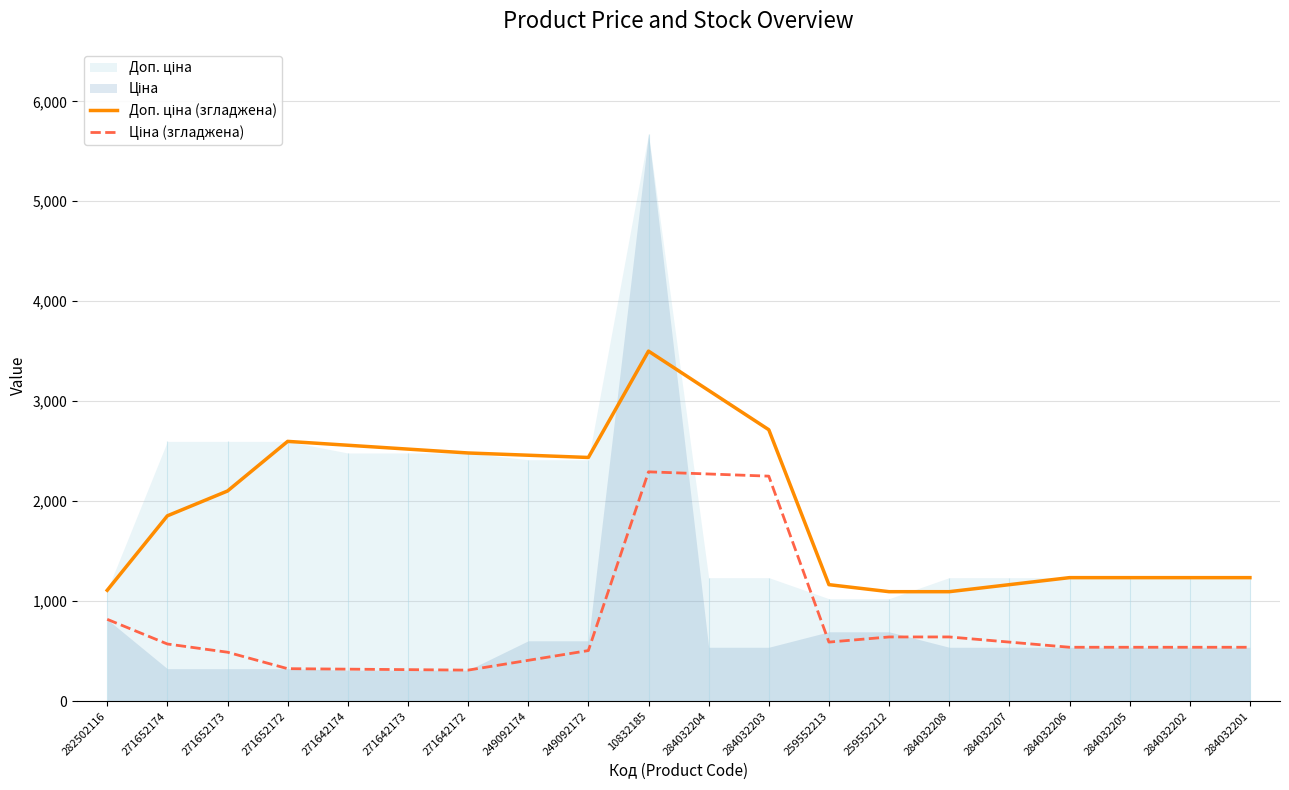

What is the difference between the highest and lowest values at 284032206?

696.4